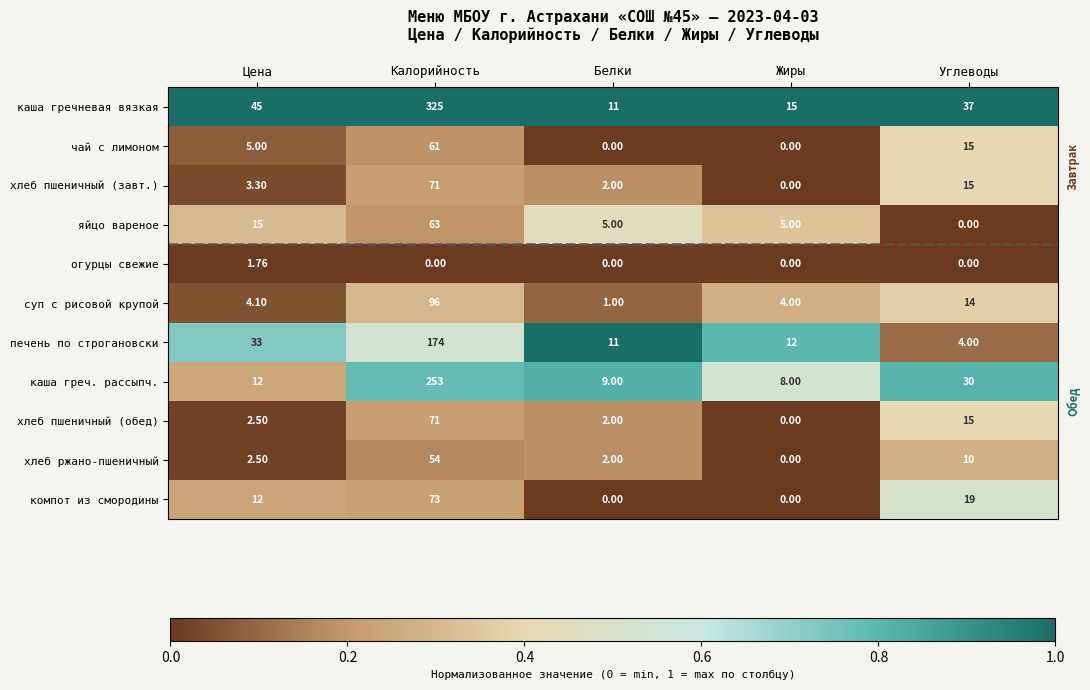

Which series has the largest total across all categories?

каша гречневая вязкая